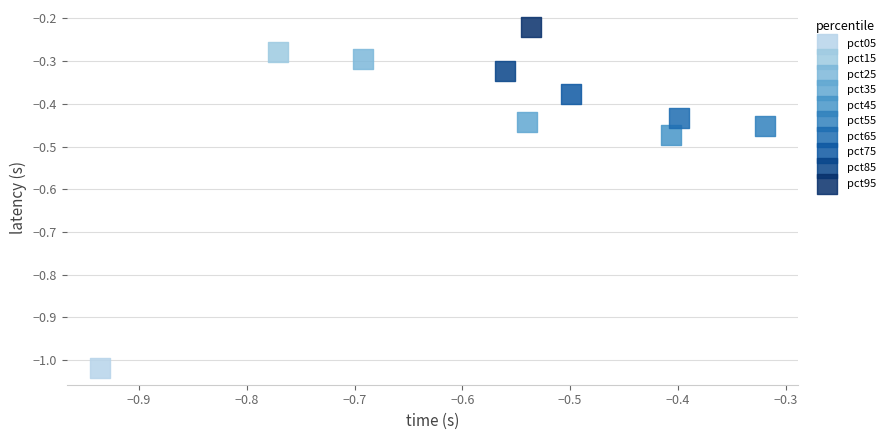

What are all the series names shown in the legend?

pct05, pct15, pct25, pct35, pct45, pct55, pct65, pct75, pct85, pct95